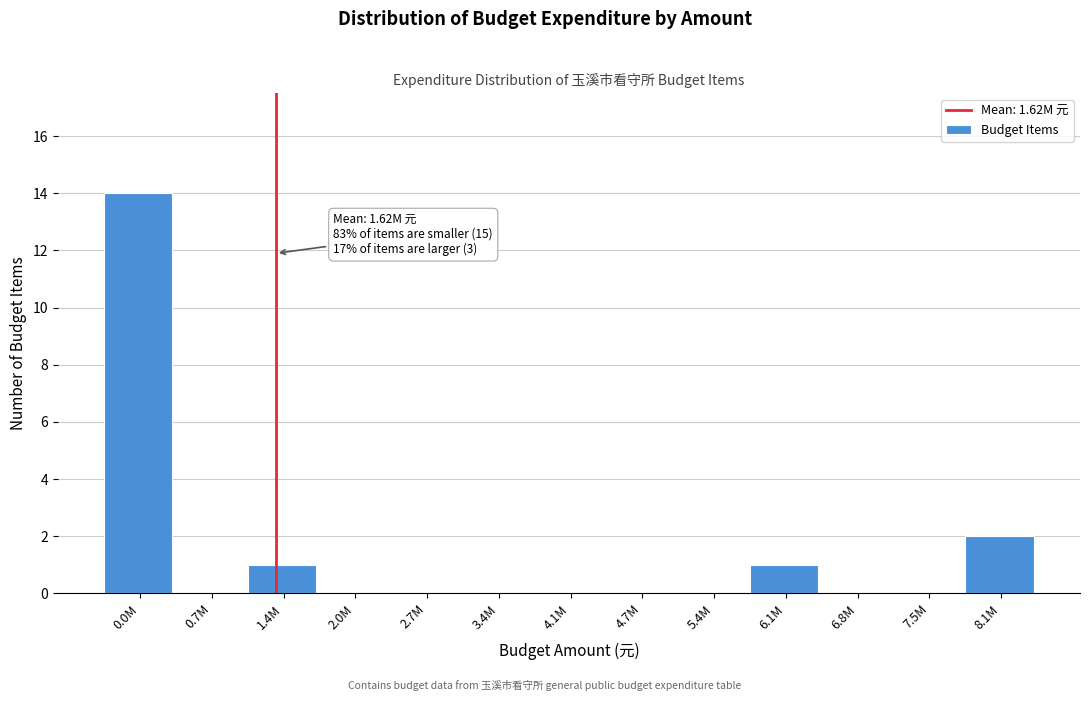

Reading left to right, what are all the values shown in this chart?

0.0M=14	0.7M=0	1.4M=1	2.0M=0	2.7M=0	3.4M=0	4.1M=0	4.7M=0	5.4M=0	6.1M=1	6.8M=0	7.5M=0	8.1M=2